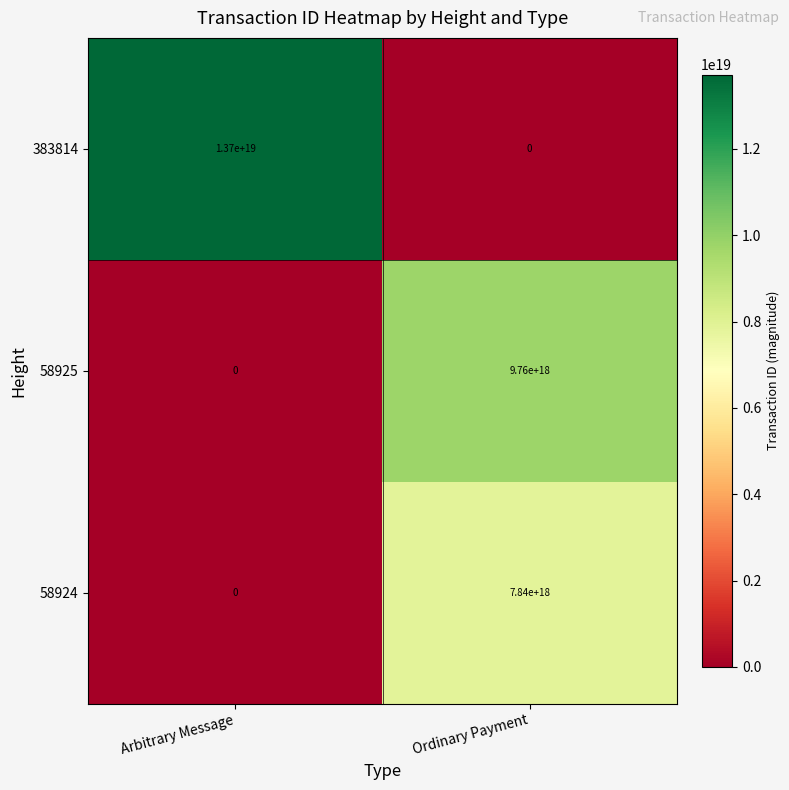

Which label corresponds to the largest value in the chart?

Arbitrary Message